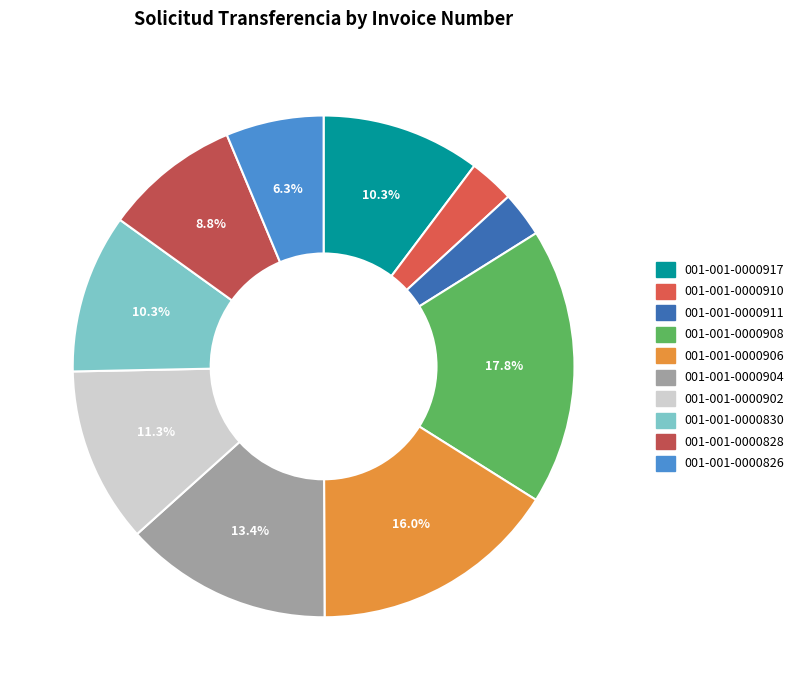

How many segments does this pie chart have?

10